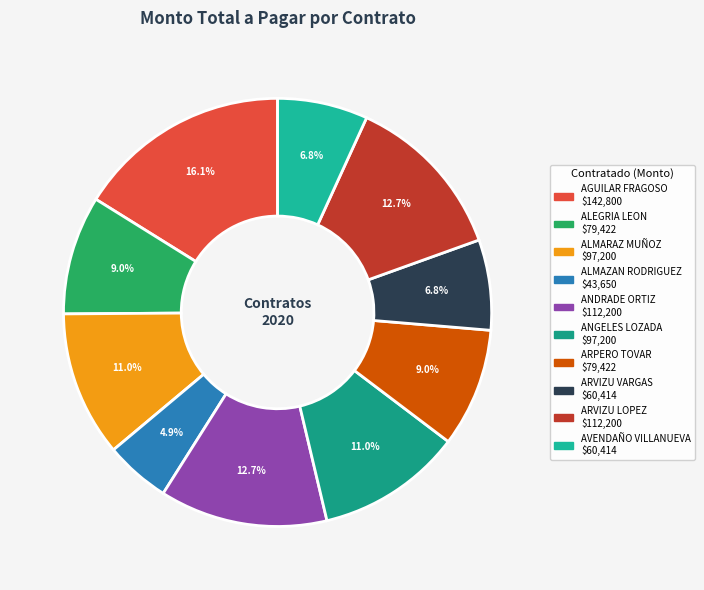

Count the number of slices in the pie.

10